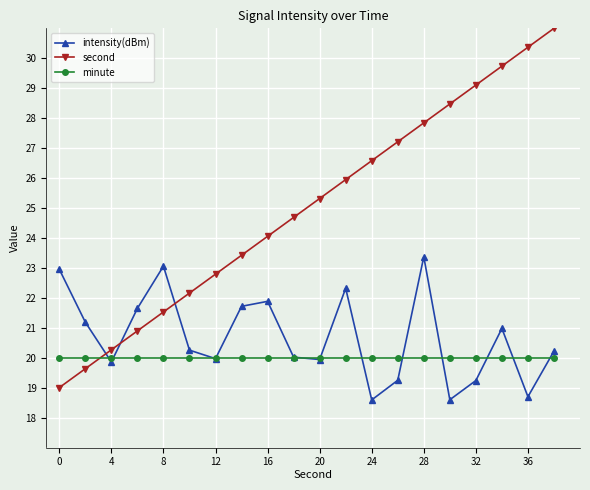

Count the number of categories in the chart.

20